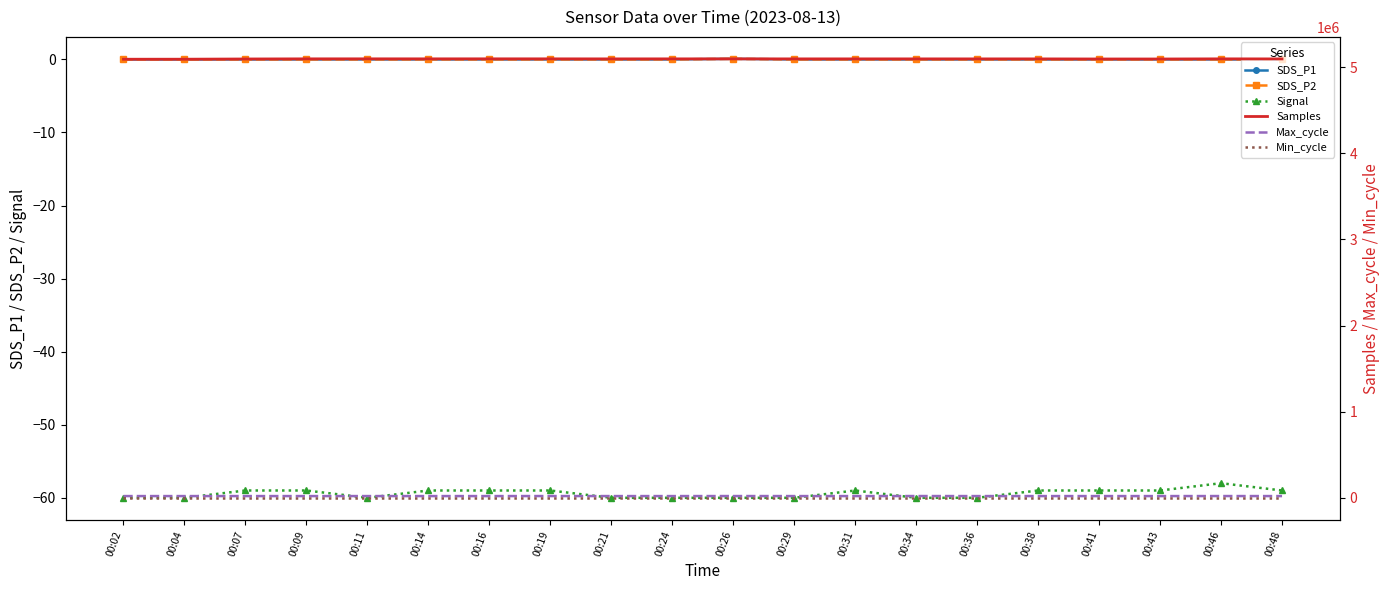

Which series has the largest range (max minus min)?

Samples